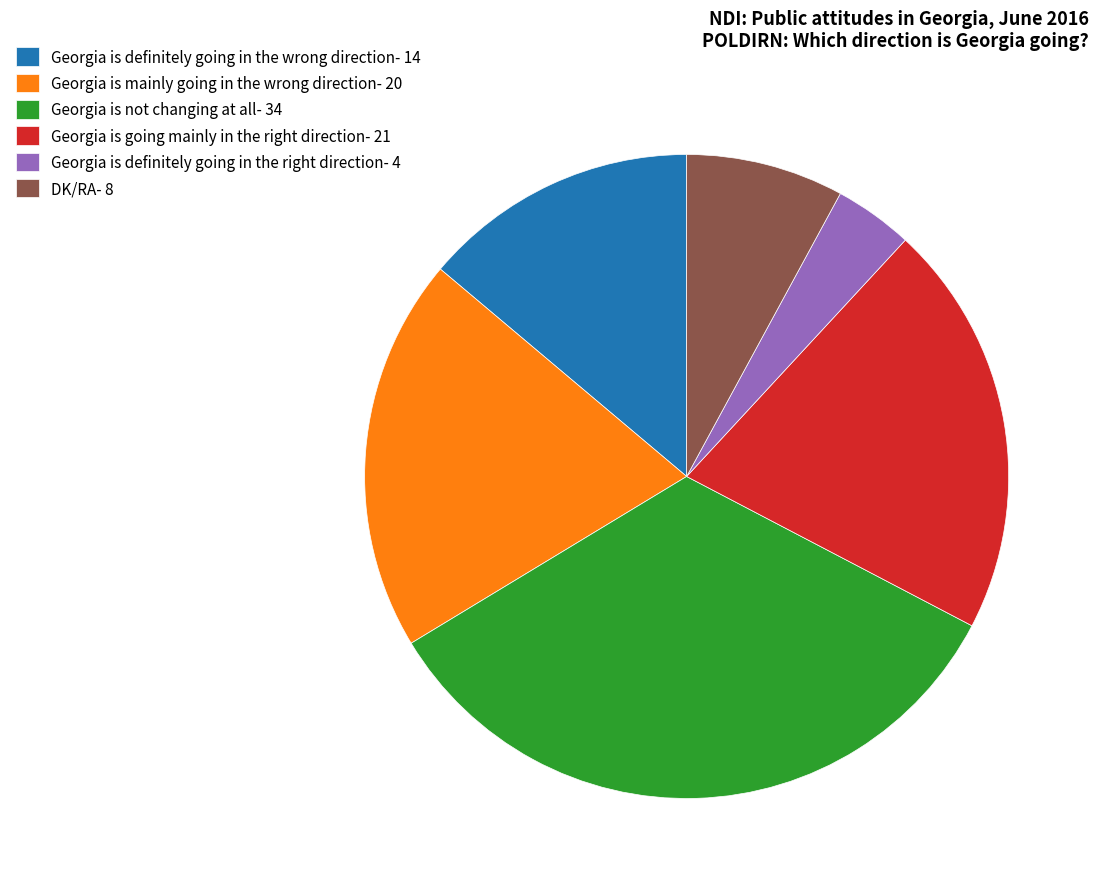

Count the number of slices in the pie.

6